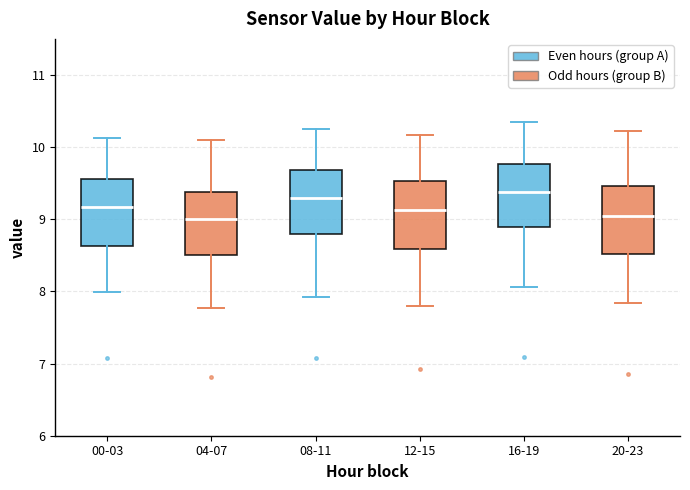

Reading left to right, transcribe this box plot: for each box, give where its median line is, the range the box spans, and where its two whiskers end, as read against the y-axis. The values are not printed on the chart, so give them approximately, as read against the axis.

00-03: median 9.2, box 8.6 to 9.6, whiskers 8.0 to 10.1
04-07: median 9.0, box 8.5 to 9.4, whiskers 7.8 to 10.1
08-11: median 9.3, box 8.8 to 9.7, whiskers 7.9 to 10.3
12-15: median 9.1, box 8.6 to 9.5, whiskers 7.8 to 10.2
16-19: median 9.4, box 8.9 to 9.8, whiskers 8.1 to 10.4
20-23: median 9.1, box 8.5 to 9.5, whiskers 7.8 to 10.2